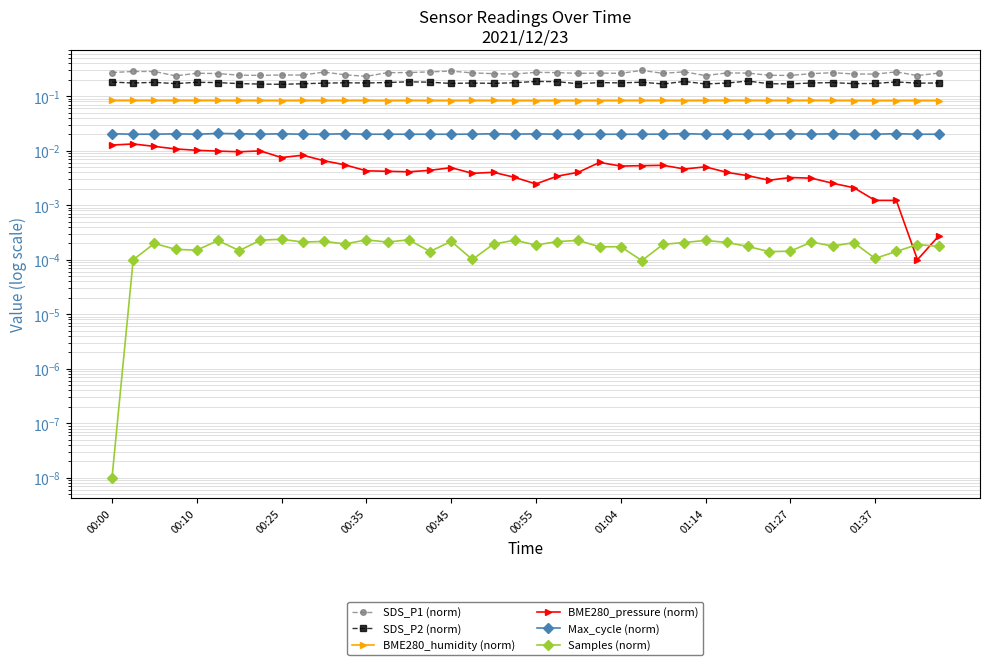

At which category does BME280_humidity (norm) reach its first local valley?

00:35